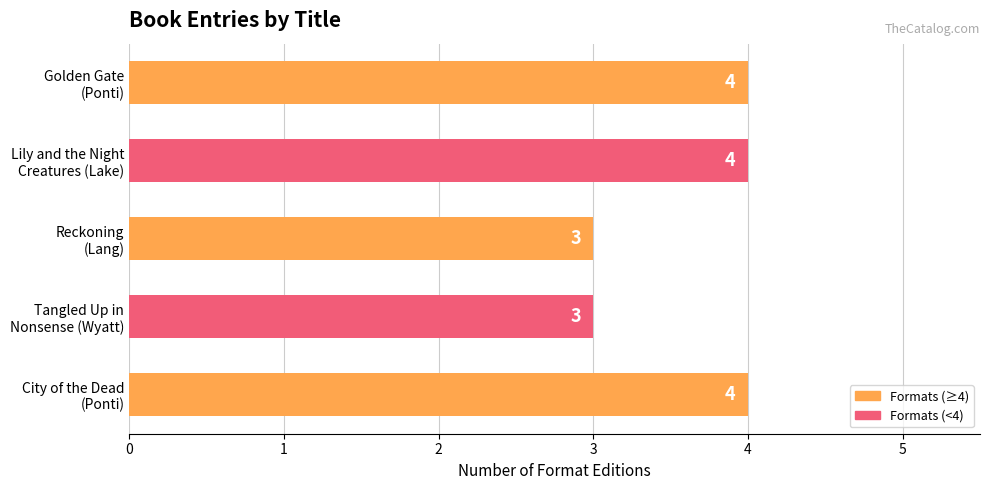

What is the average value?

4